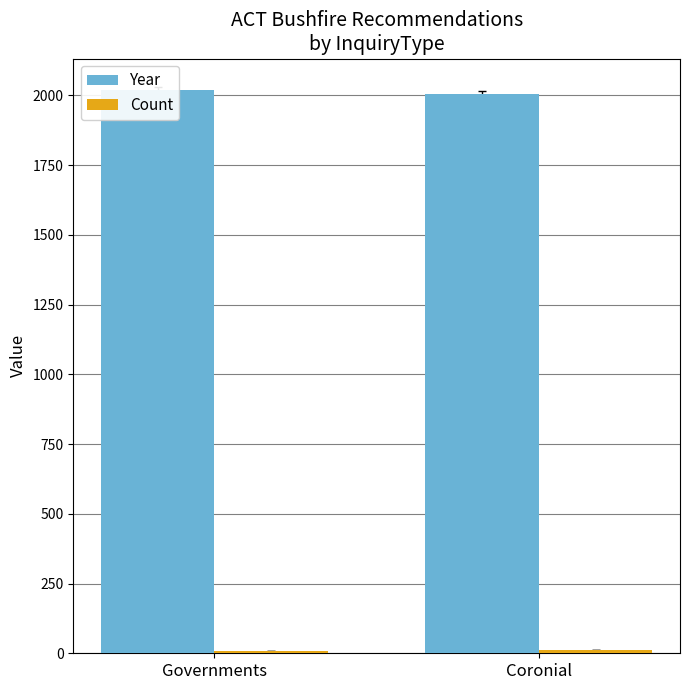

The Count series shows 11 at Coronial. True or false?

True